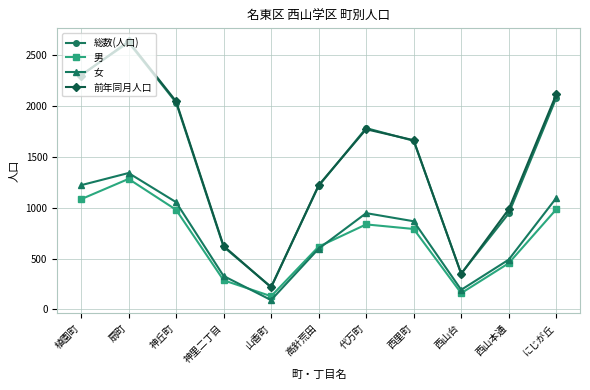

True or false: 総数(人口) and 男 cross at least once.

False